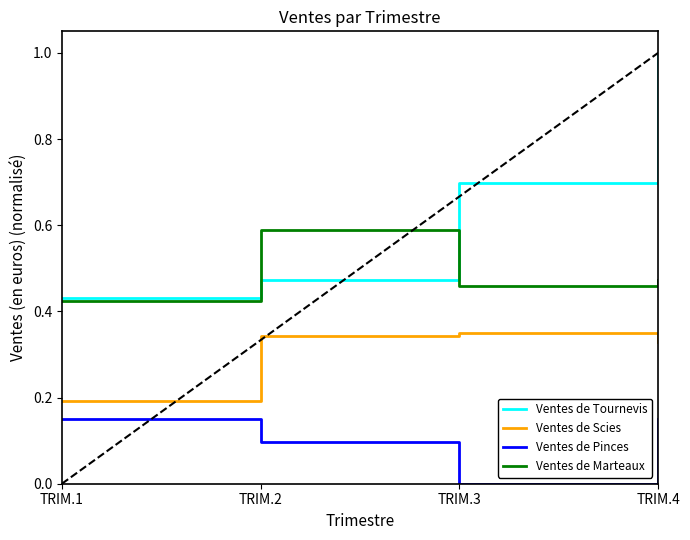

How many positive values does the Ventes de Pinces series have?

3